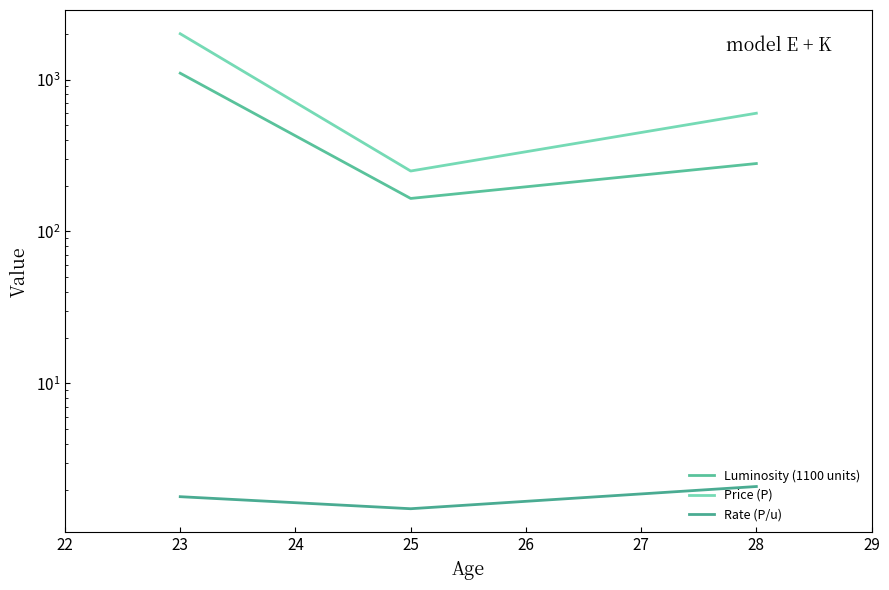

The Price (P) series shows 266.7 at 28. True or false?

False